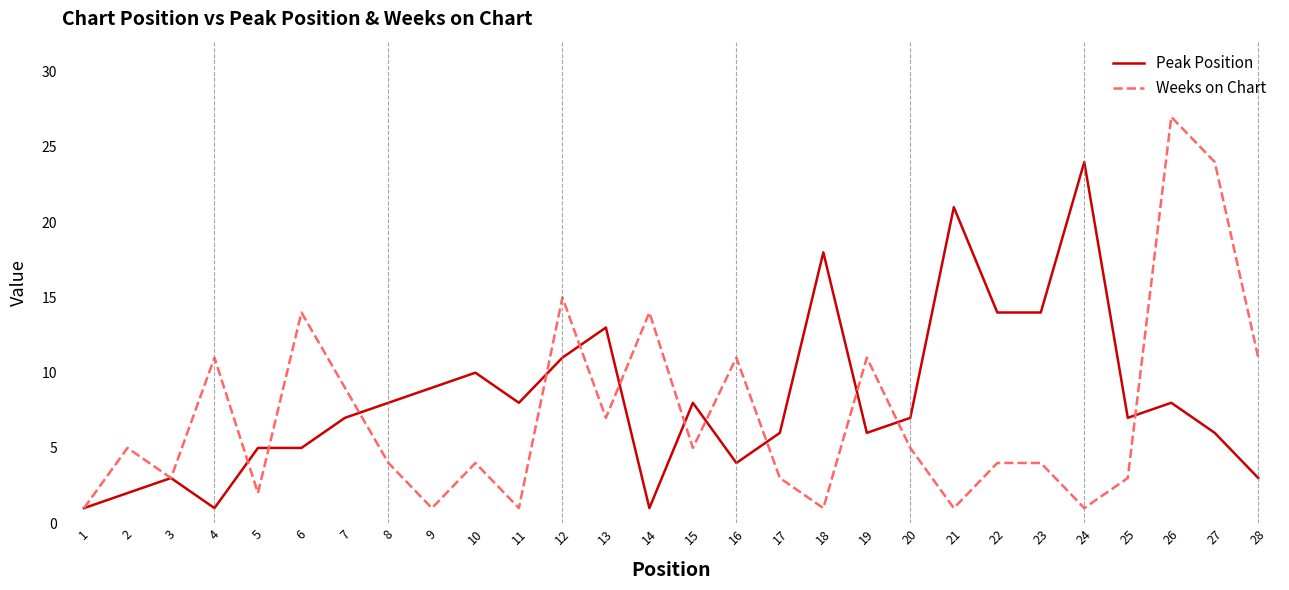

Which label corresponds to the largest value in the chart?

26